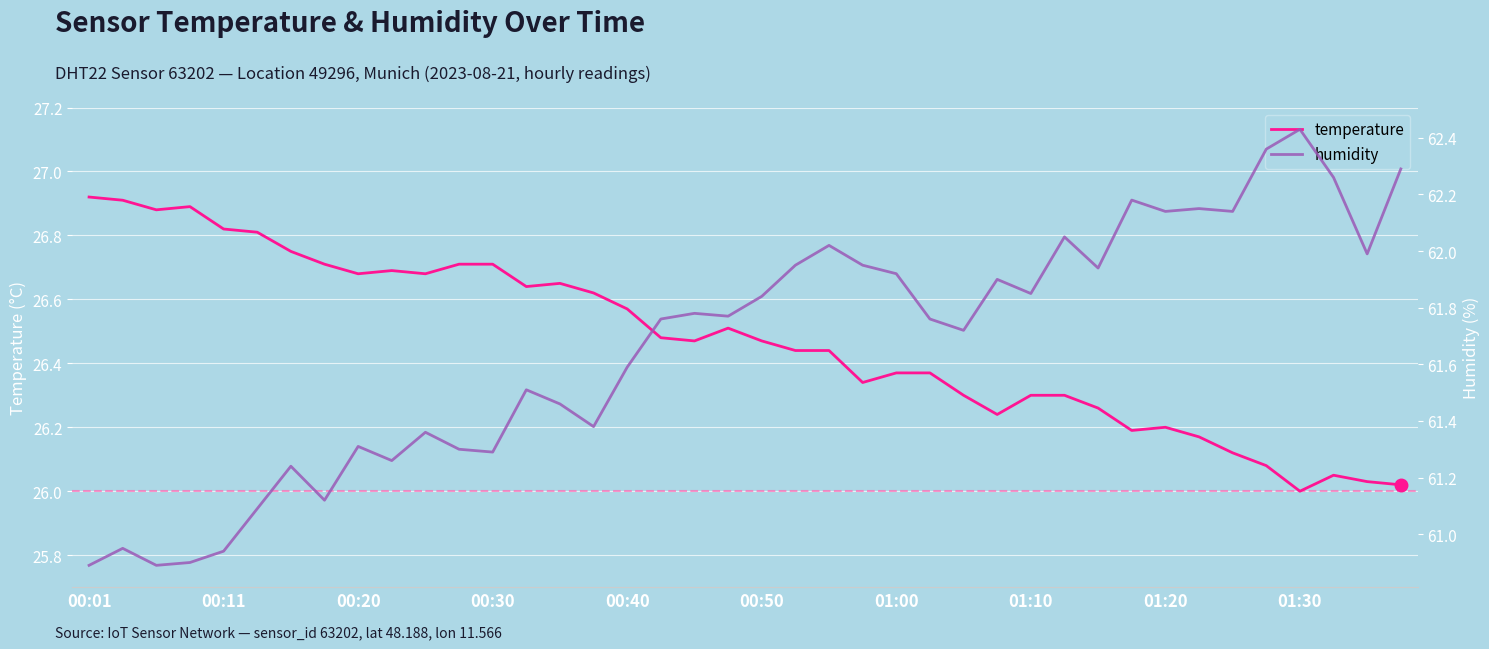

What is the difference between the humidity values at 38 and 36?

0.4